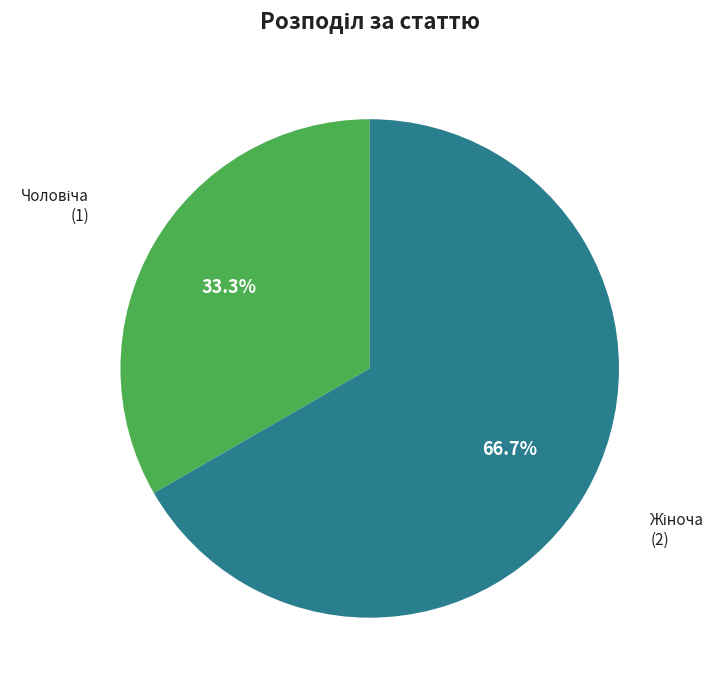

To the nearest percent, what is the average slice percentage?

50%